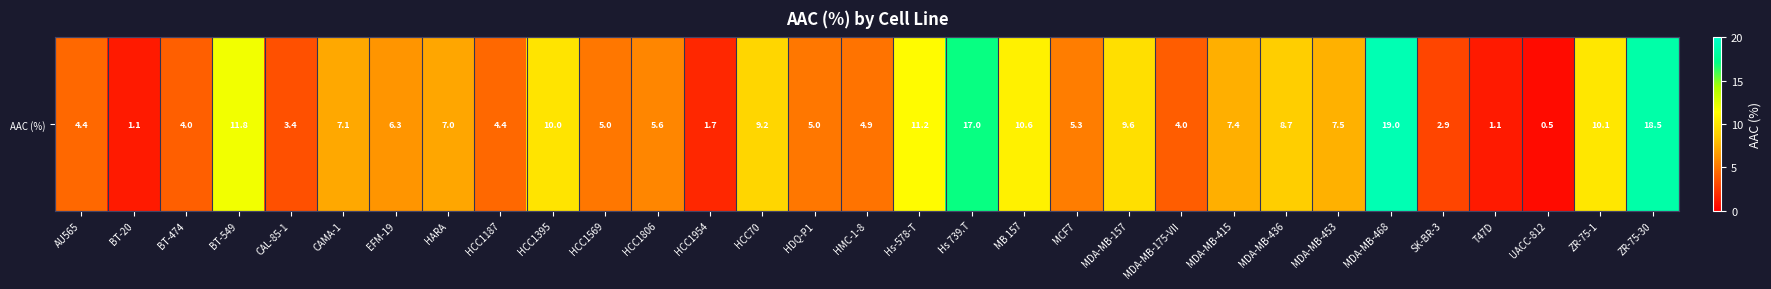

At which label does the data first exceed 6?

BT-549